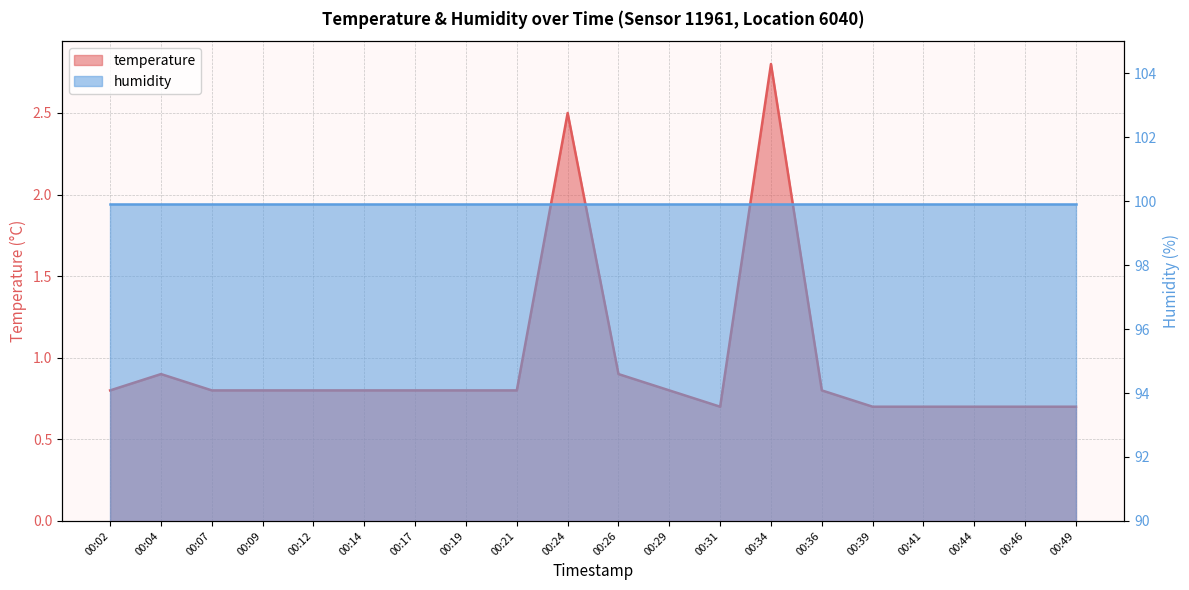

What is the greatest value displayed?

2.8